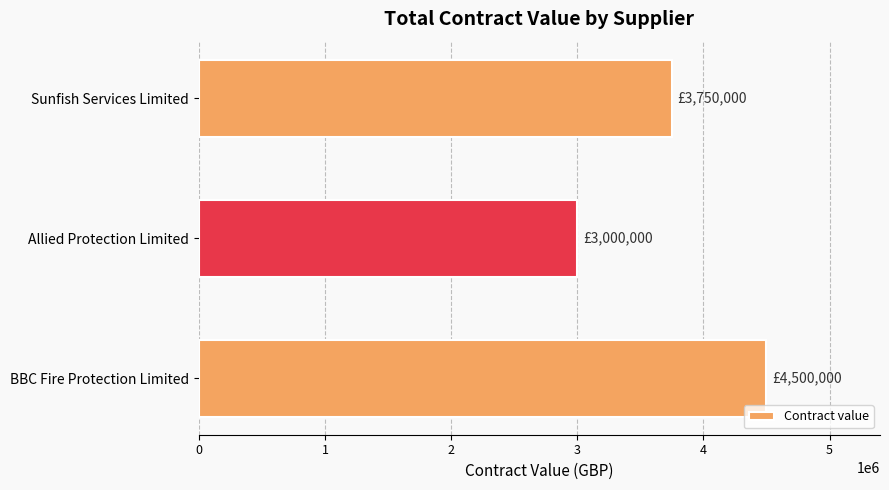

What is the greatest value displayed?

4500000